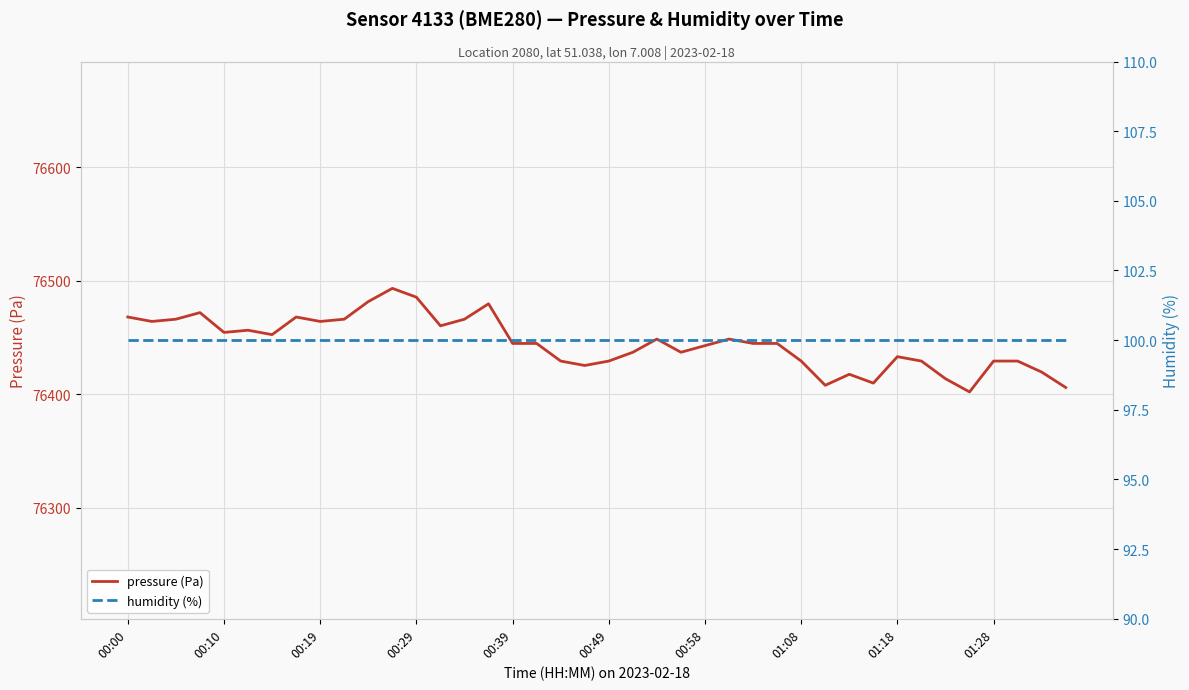

The value of pressure (Pa) at 26 is 34396.0. True or false?

False